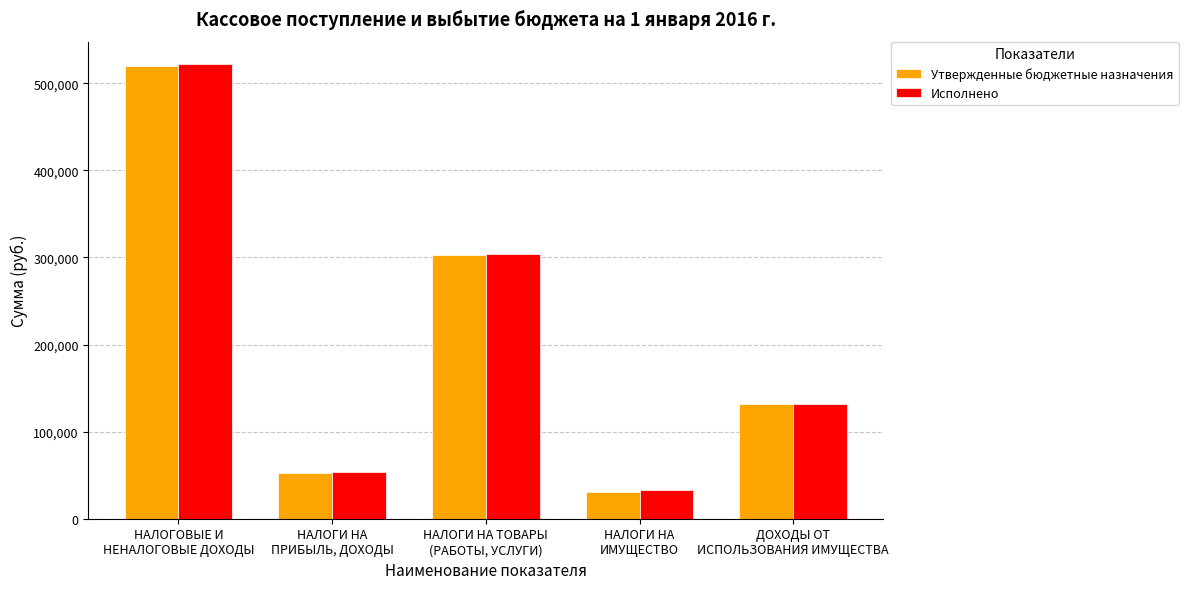

The value of Исполнено at НАЛОГИ НА ТОВАРЫ
(РАБОТЫ, УСЛУГИ) is 303593.3. True or false?

True